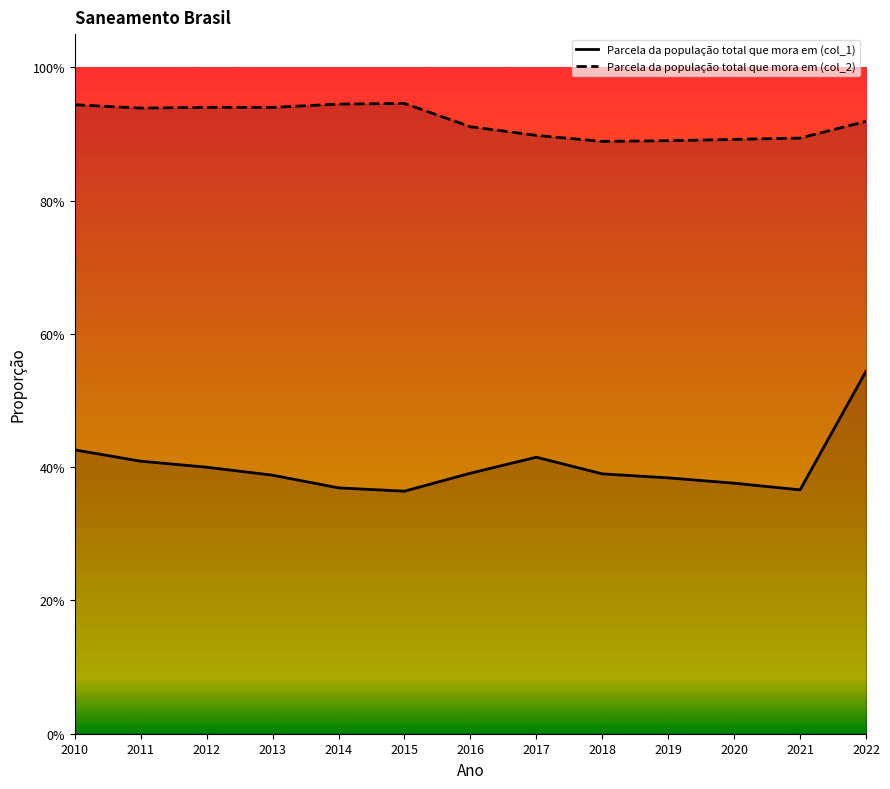

In Parcela da população total que mora em (col_2), how many points are higher than both neighbors (excluding endpoints)?

1